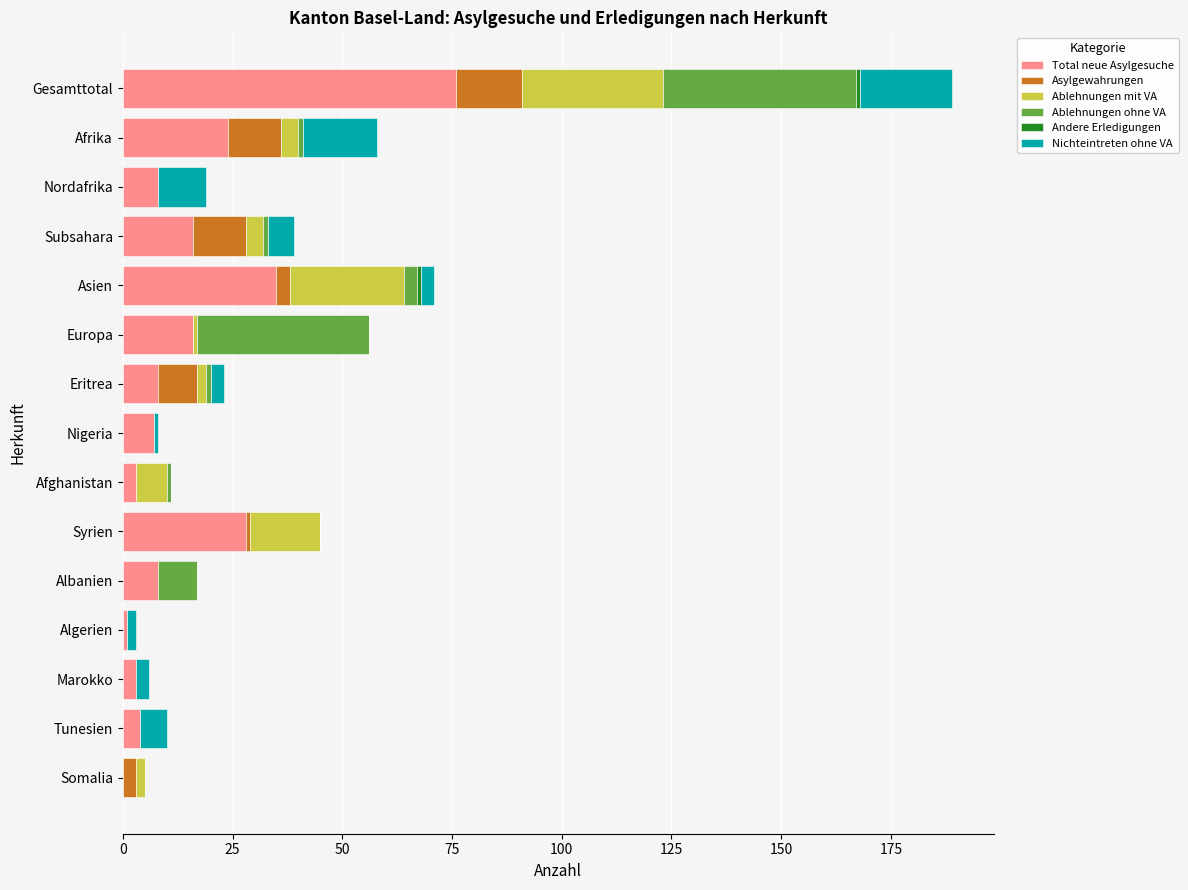

What is the sum of all Total neue Asylgesuche values?

237